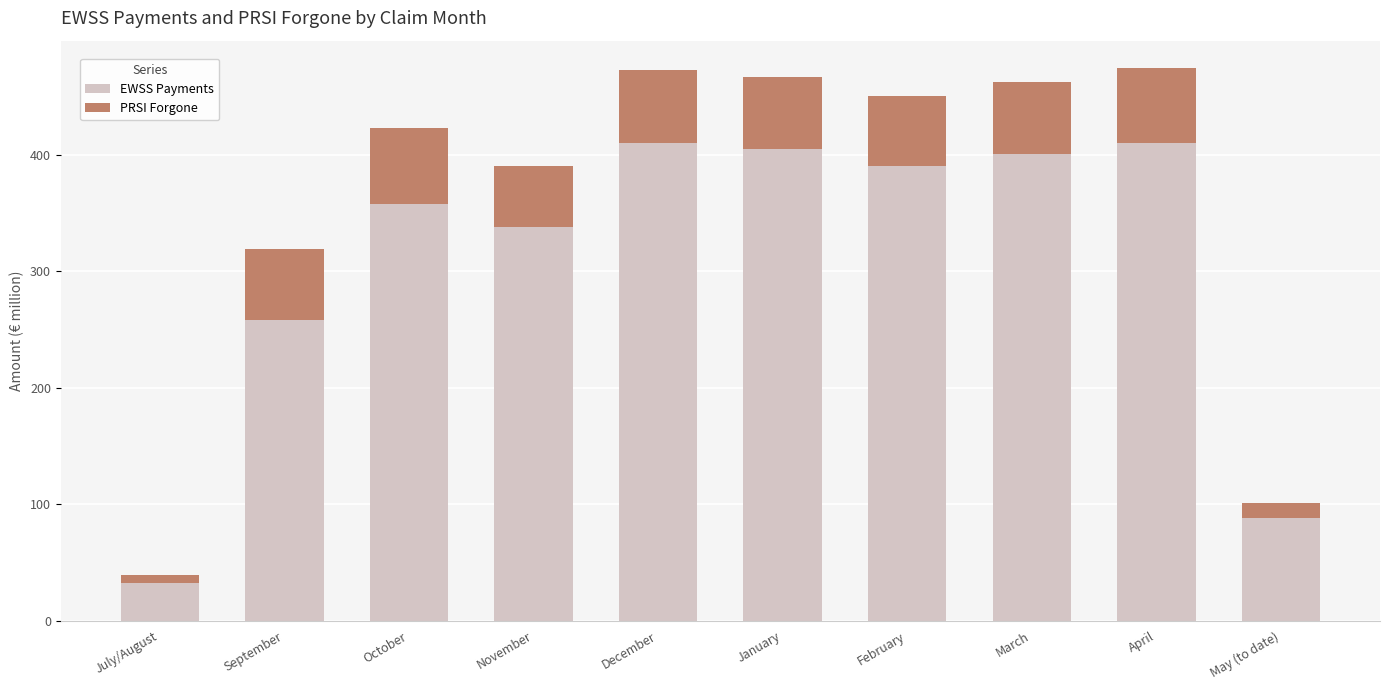

Where is EWSS Payments nearest to the value 221?

September